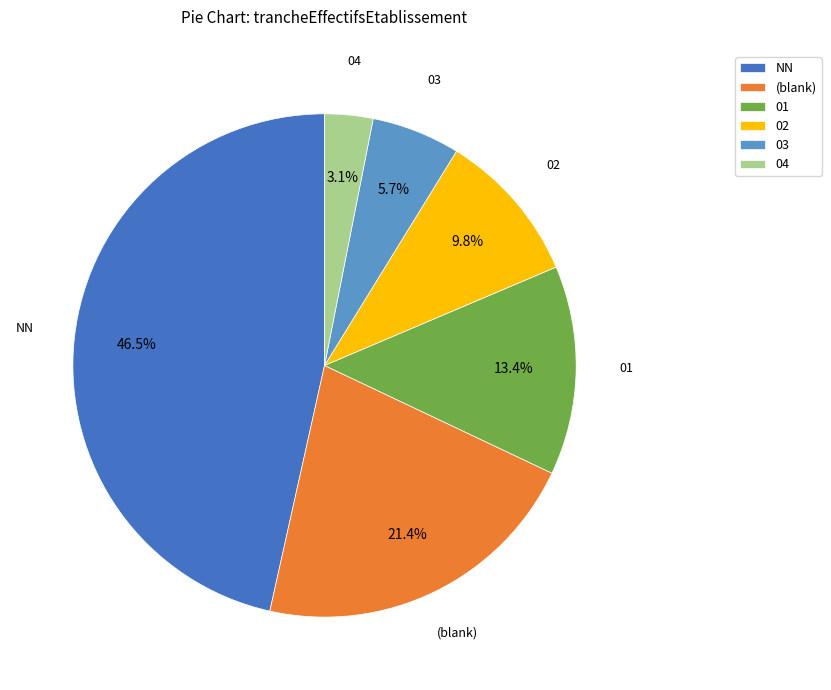

Approximately how many times larger is the value at 04 compared to NN?

0.1